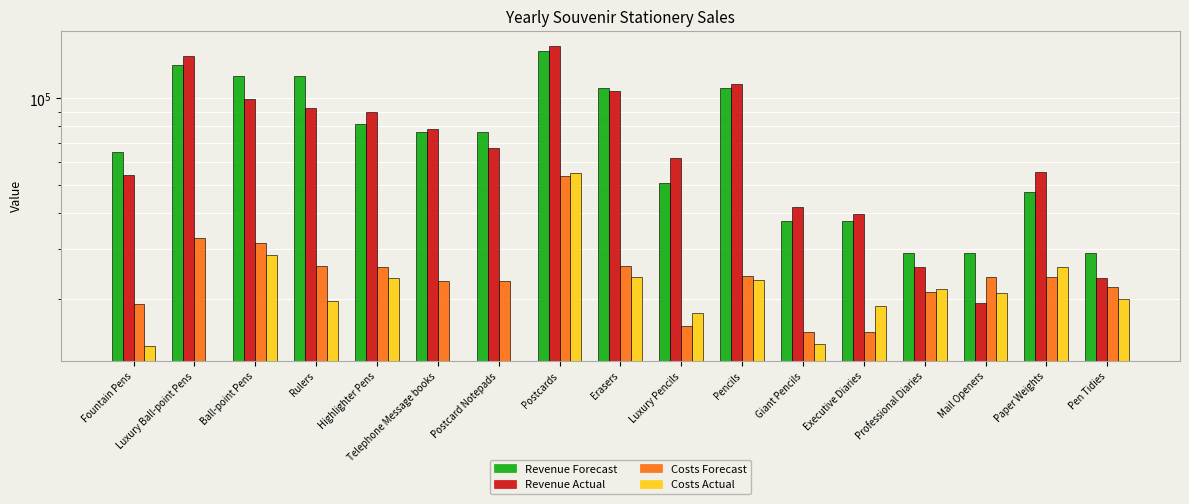

Reading left to right, what are all the values shown in this chart?

Revenue Forecast: Fountain Pens=65400	Luxury Ball-point Pens=130800	Ball-point Pens=119900	Rulers=119900	Highlighter Pens=81750	Telephone Message books=76500	Postcard Notepads=76500	Postcards=146250	Erasers=109000	Luxury Pencils=51000	Pencils=109000	Giant Pencils=37500	Executive Diaries=37500	Professional Diaries=29091	Mail Openers=29091	Paper Weights=47273	Pen Tidies=29091
Revenue Actual: Fountain Pens=54300	Luxury Ball-point Pens=140500	Ball-point Pens=99520	Rulers=92450	Highlighter Pens=90000	Telephone Message books=78375	Postcard Notepads=67250	Postcards=152630	Erasers=105870	Luxury Pencils=62320	Pencils=112450	Giant Pencils=41860	Executive Diaries=39780	Professional Diaries=25988	Mail Openers=19431	Paper Weights=55550	Pen Tidies=23650
Costs Forecast: Fountain Pens=19224	Luxury Ball-point Pens=32608	Ball-point Pens=31391	Rulers=26094	Highlighter Pens=25925	Telephone Message books=23204	Postcard Notepads=23204	Postcards=53655	Erasers=26090	Luxury Pencils=16104	Pencils=24210	Giant Pencils=15425	Executive Diaries=15425	Professional Diaries=21291	Mail Openers=23841	Paper Weights=23937	Pen Tidies=22114
Costs Actual: Fountain Pens=13784	Luxury Ball-point Pens=0	Ball-point Pens=28590	Rulers=19691	Highlighter Pens=23652	Telephone Message books=0	Postcard Notepads=0	Postcards=54852	Erasers=23894	Luxury Pencils=17963	Pencils=23416	Giant Pencils=13987	Executive Diaries=18947	Professional Diaries=21691	Mail Openers=21060	Paper Weights=25963	Pen Tidies=20050